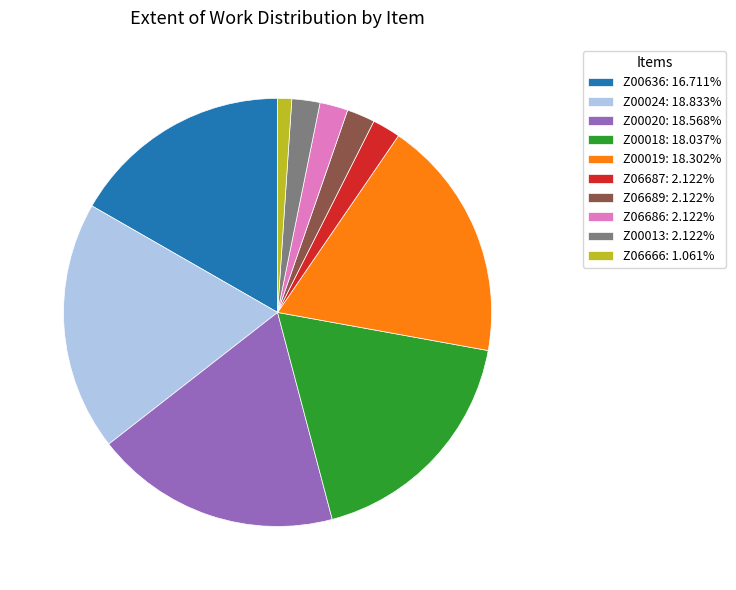

Is there any slice that represents more than half of the pie?

No